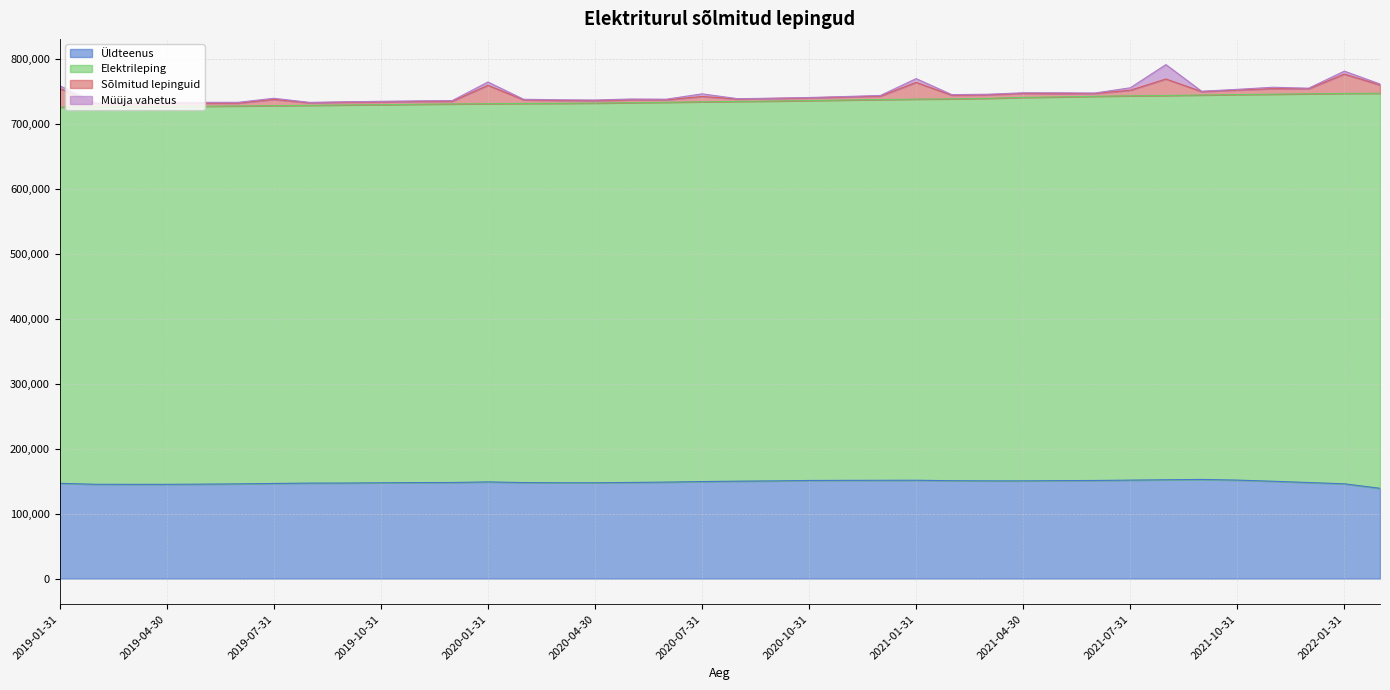

What is the difference between the Sõlmitud lepinguid values at 2020-04-30 and 2019-11-30?

544